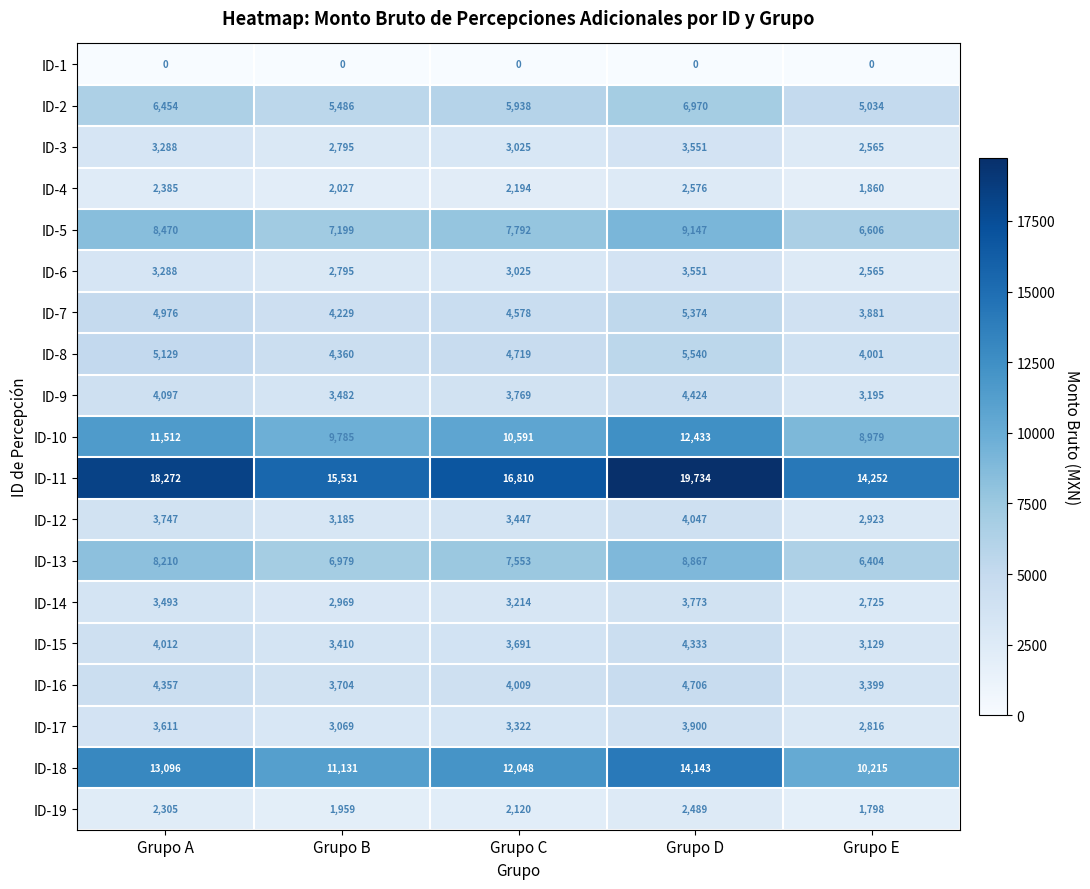

At which category is the sum across all series the highest?

Grupo D